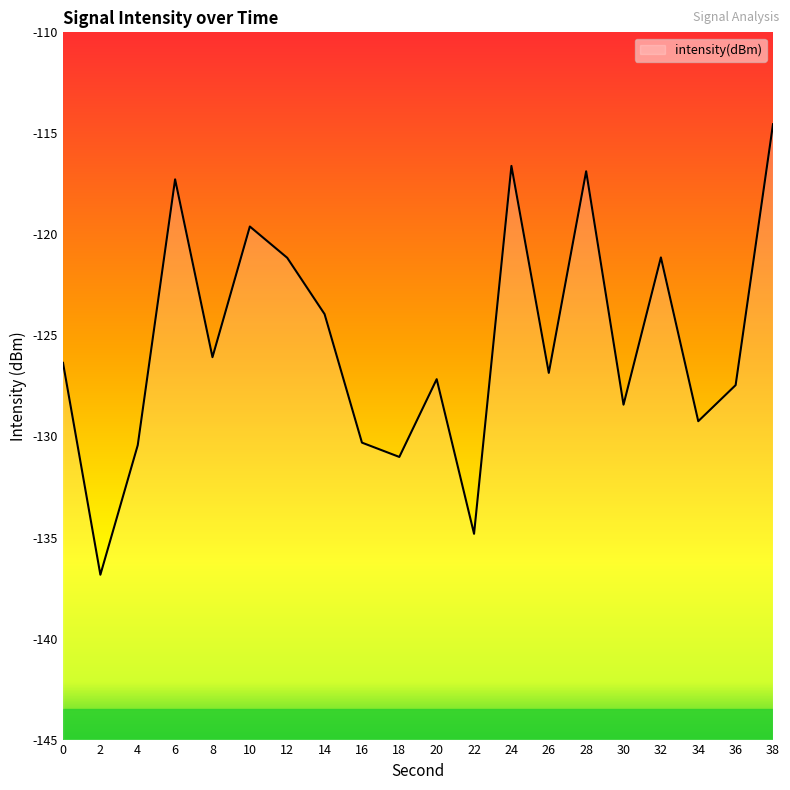

How many interior local peaks (higher than both neighbors) does the data have?

6